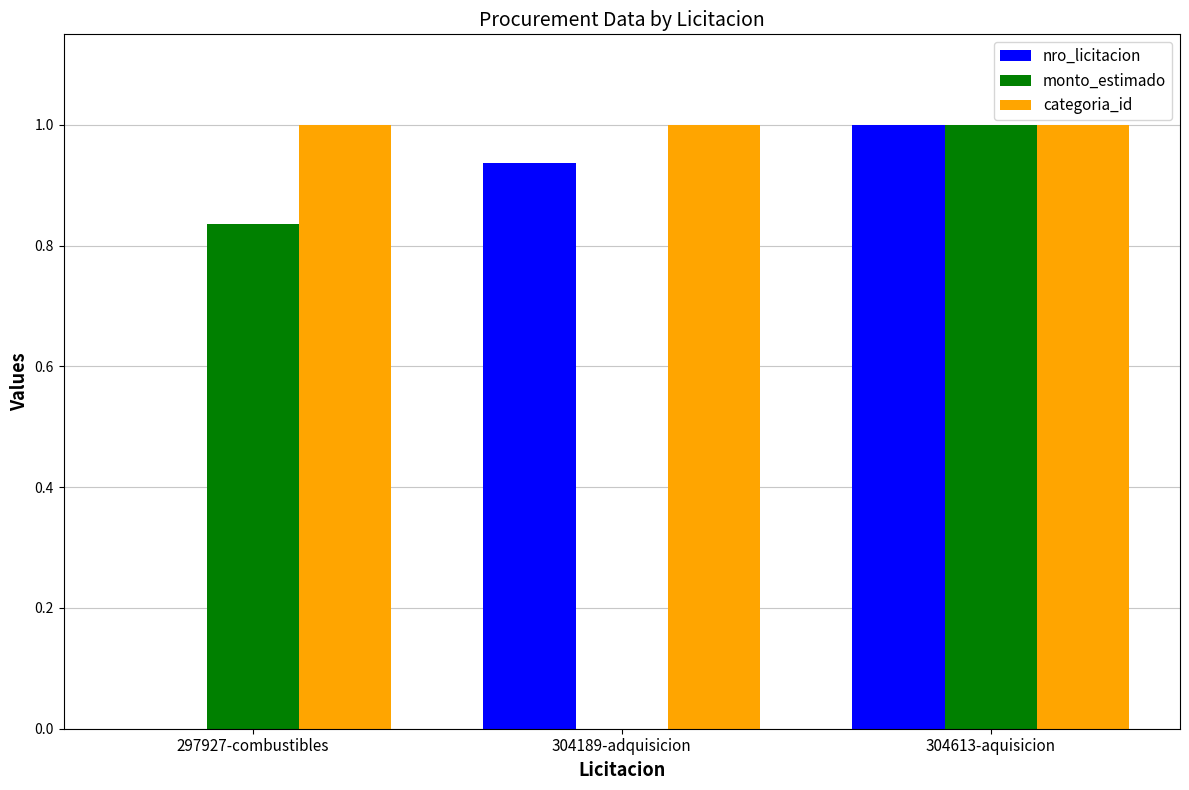

Are the bars horizontal?

No